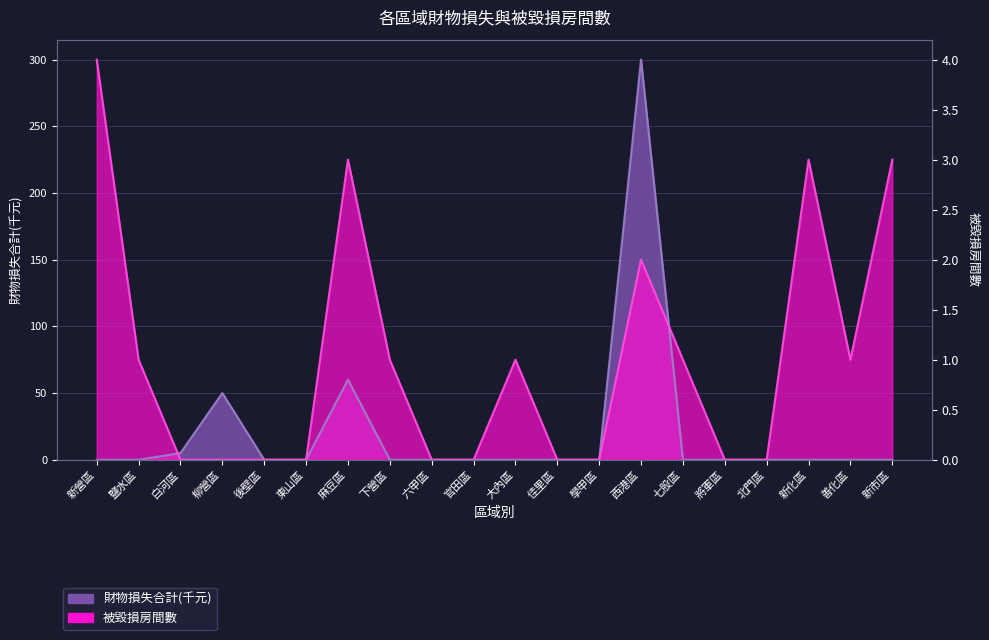

At which label does 被毀損房間數 reach its peak?

新營區